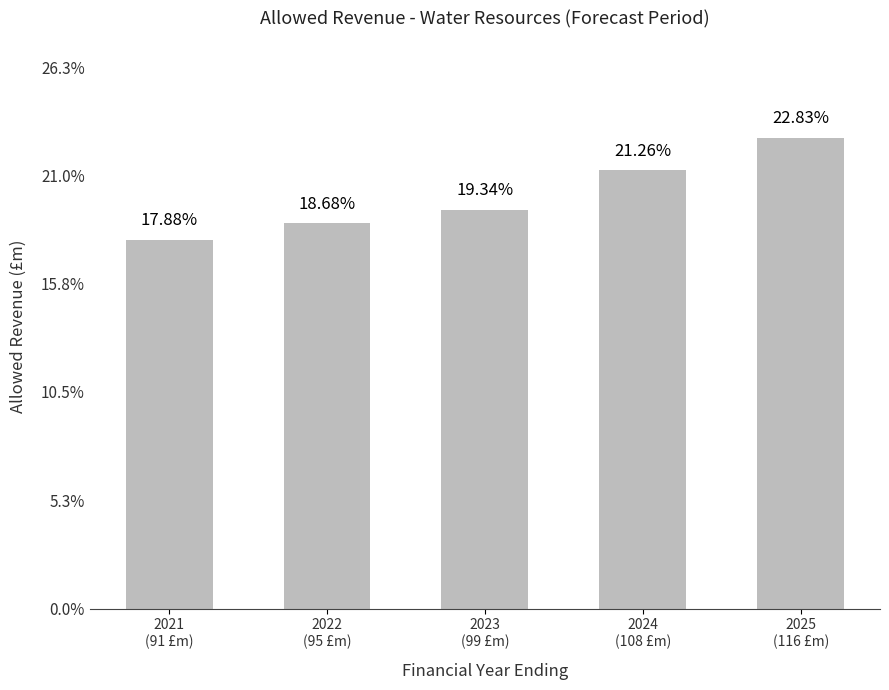

What position from the left is 2025
(116 £m)?

5